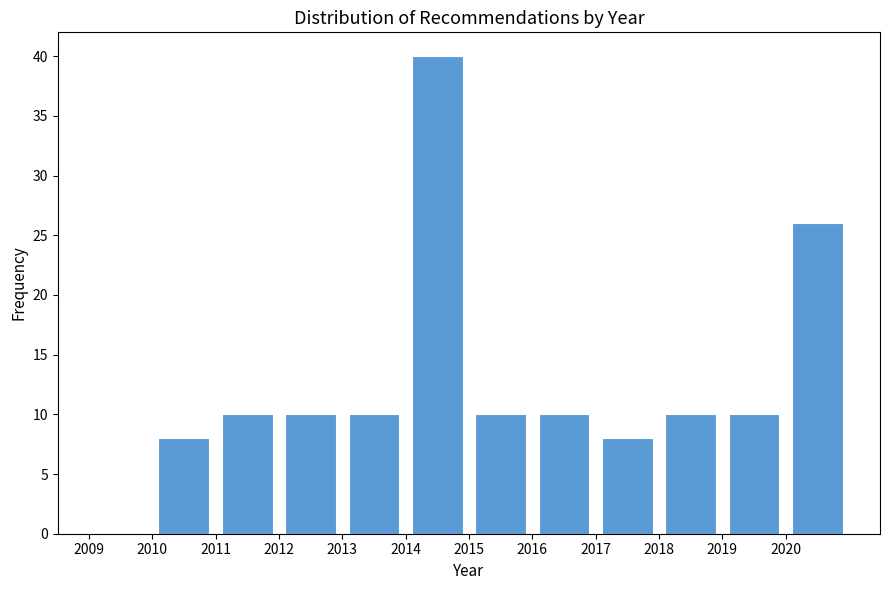

What is the height of the bar covering 2010 to 2011 on the x-axis? The values are not printed on the chart, so give them approximately, as read against the axis.

8